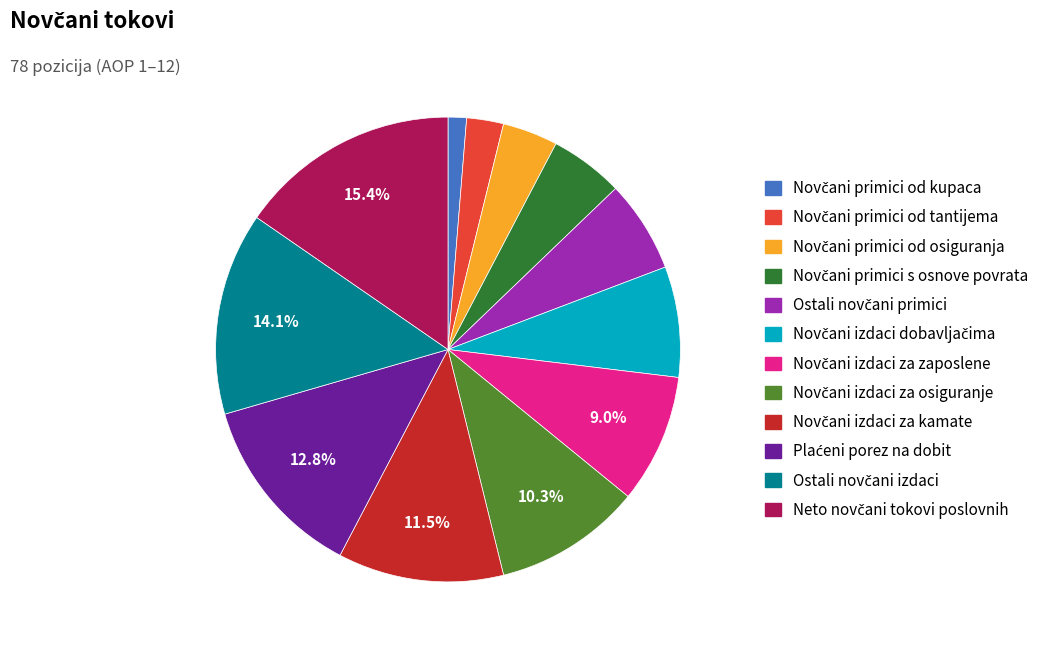

Is there any slice that represents more than half of the pie?

No